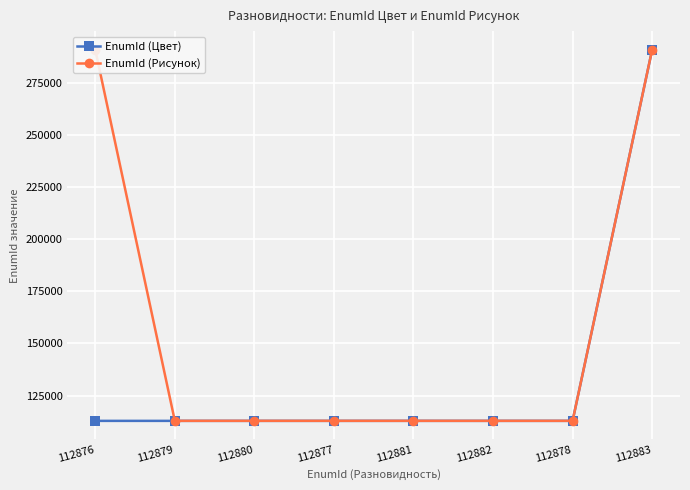

What is the label of the 6th point from the right?

112880